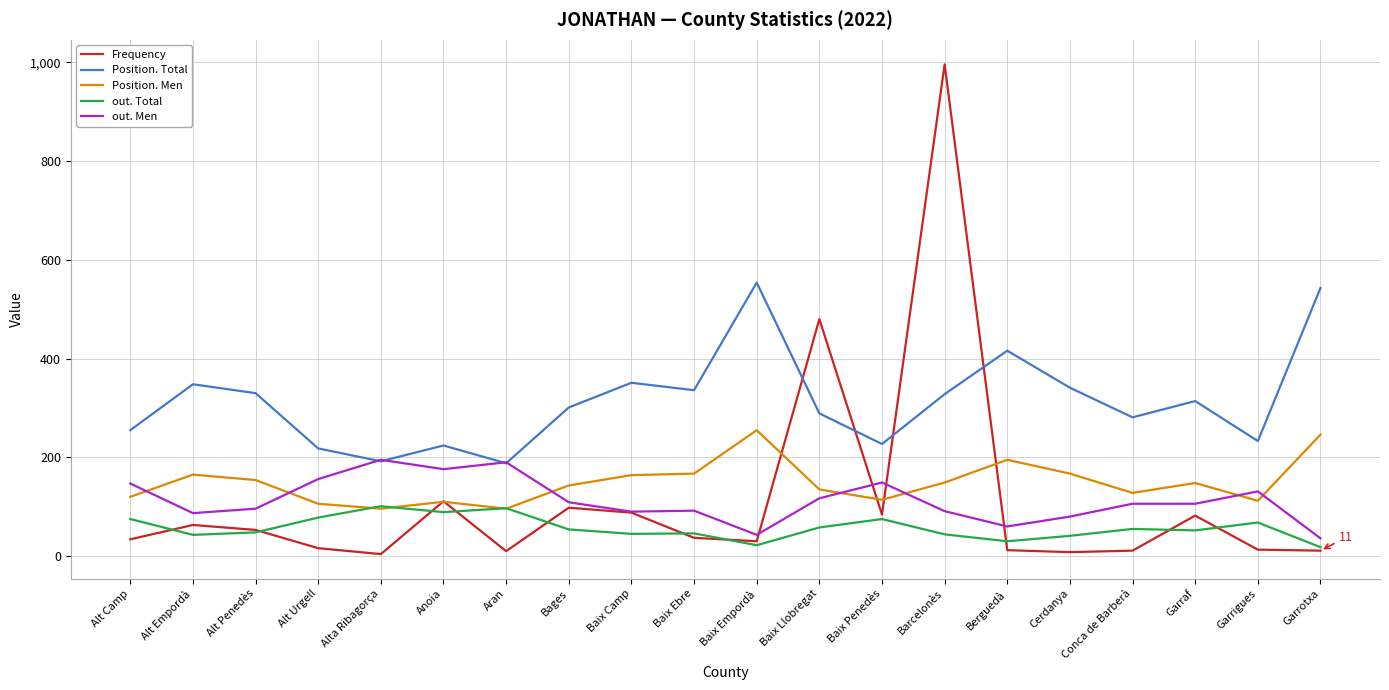

Which series has the widest spread of values?

Frequency